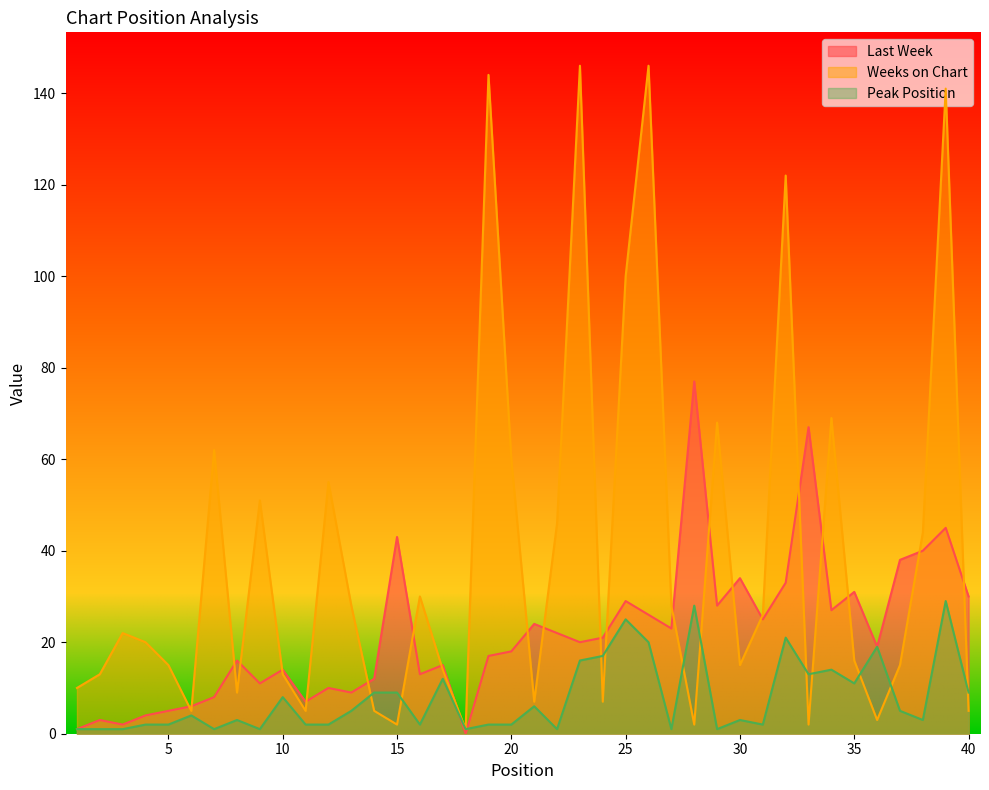

True or false: Weeks on Chart has a value of 2 at 18.

False